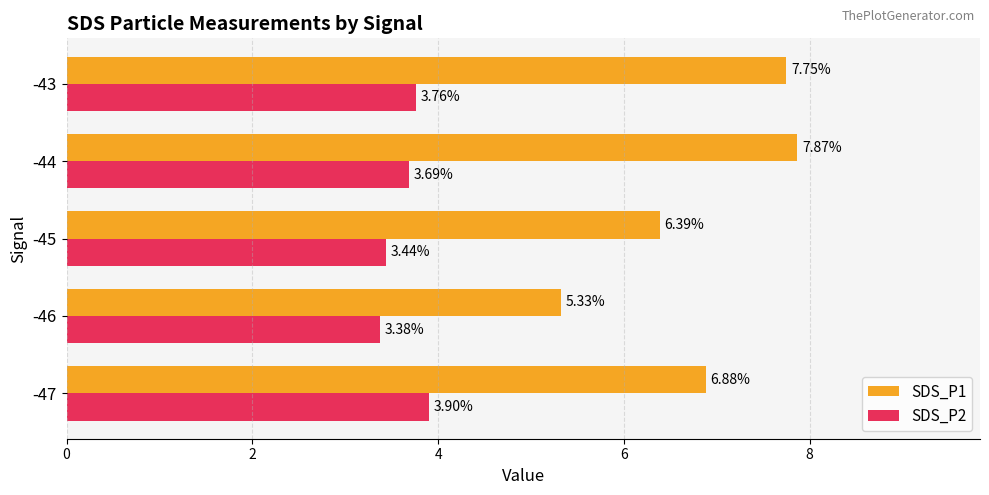

List the series in order of their overall mean, lowest first.

SDS_P2, SDS_P1